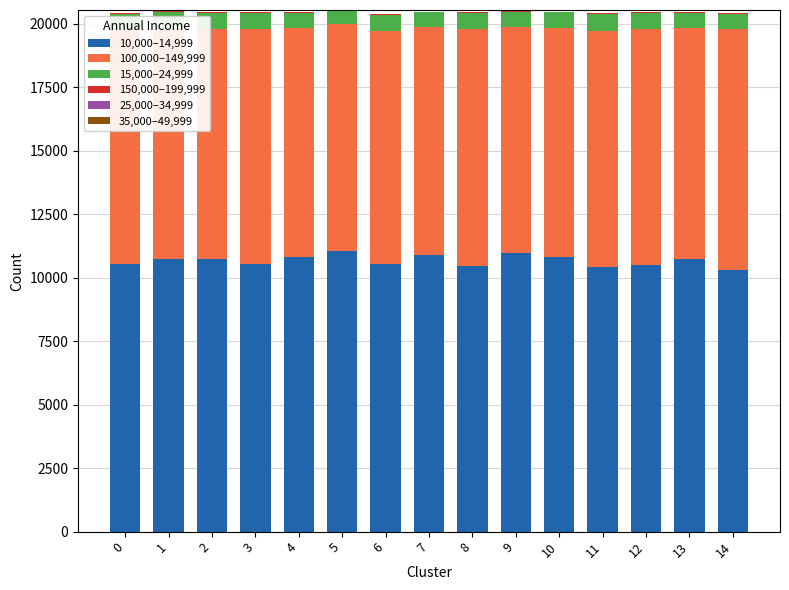

The value of 10,000–14,999 at 4 is 15770. True or false?

False